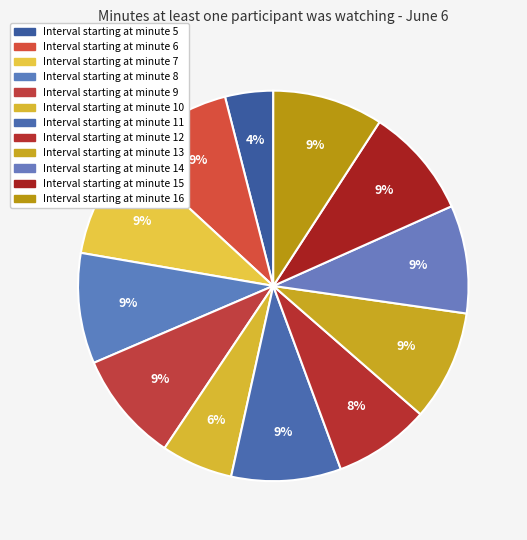

Rank the categories by value from highest to lowest.

6, 7, 8, 9, 13, 15, 16, 11, 14, 12, 10, 5